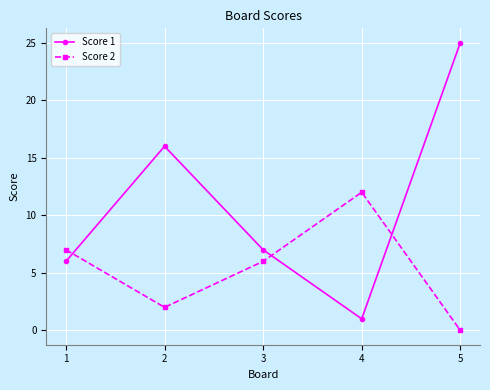

At which category does Score 1 reach its first local peak?

2